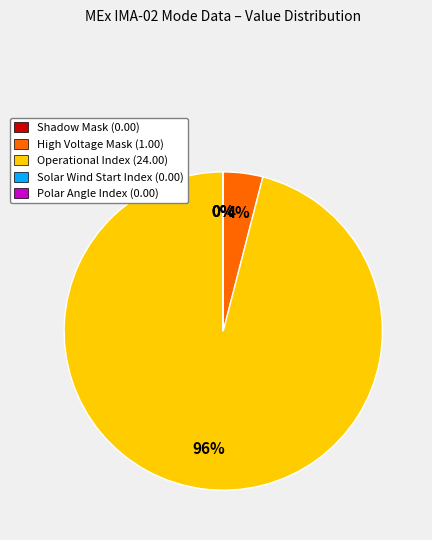

True or false: Operational Index (24.00) accounts for 96% of the total.

True